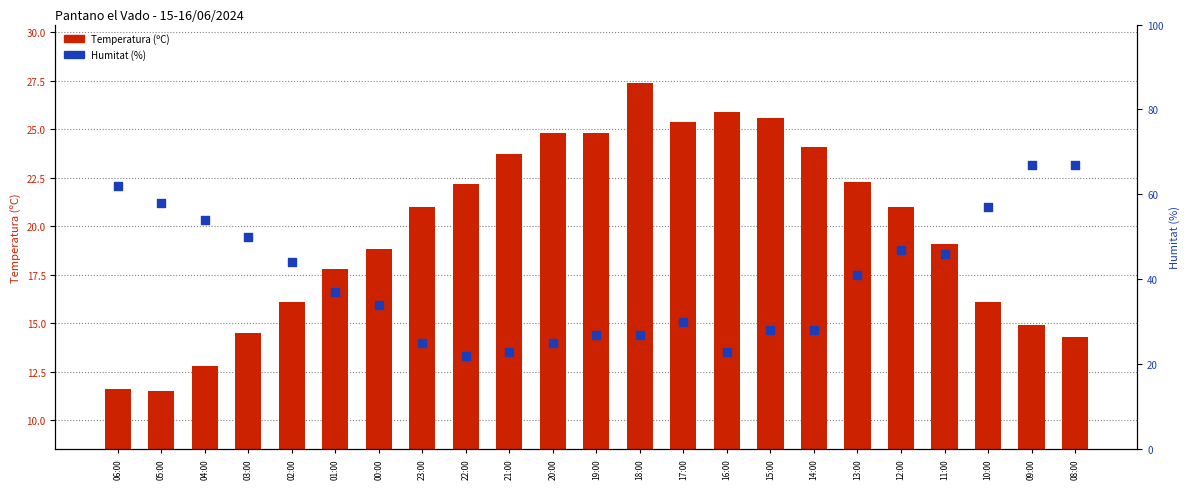

What are all the series names shown in the legend?

Temperatura (ºC), Humitat (%)